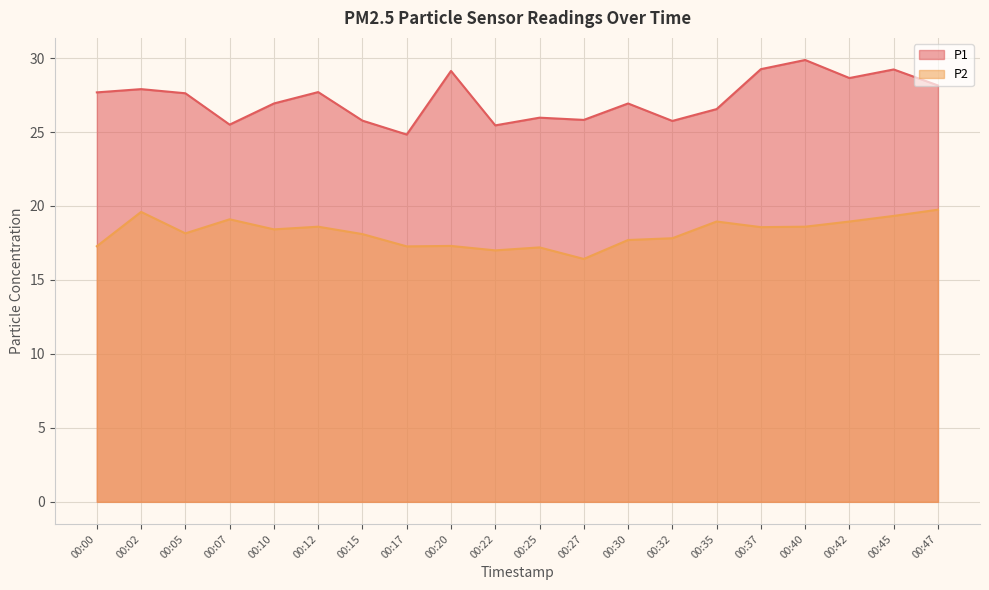

The value of P1 at 00:32 is 25.8. True or false?

True